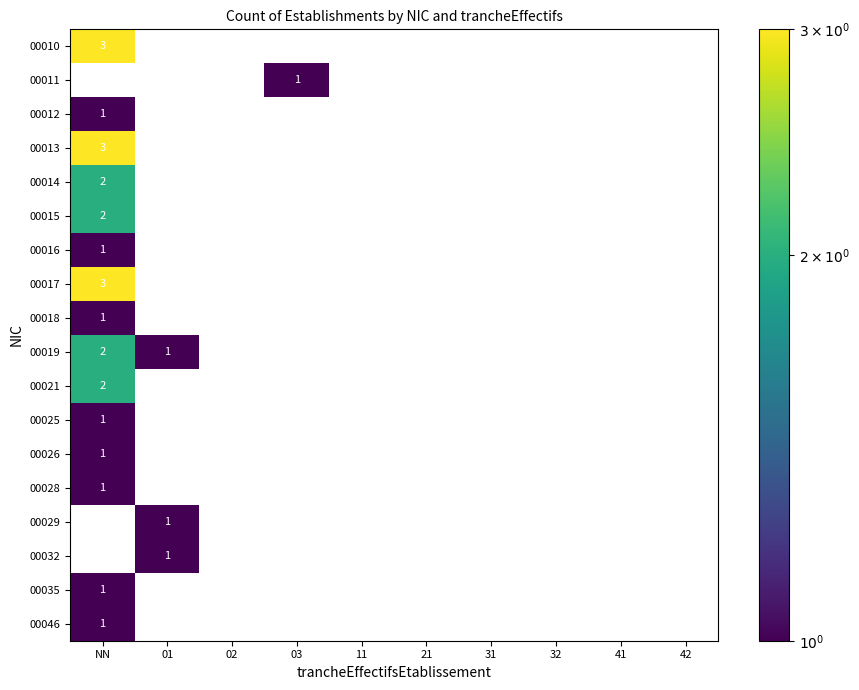

Count the number of categories in the chart.

10